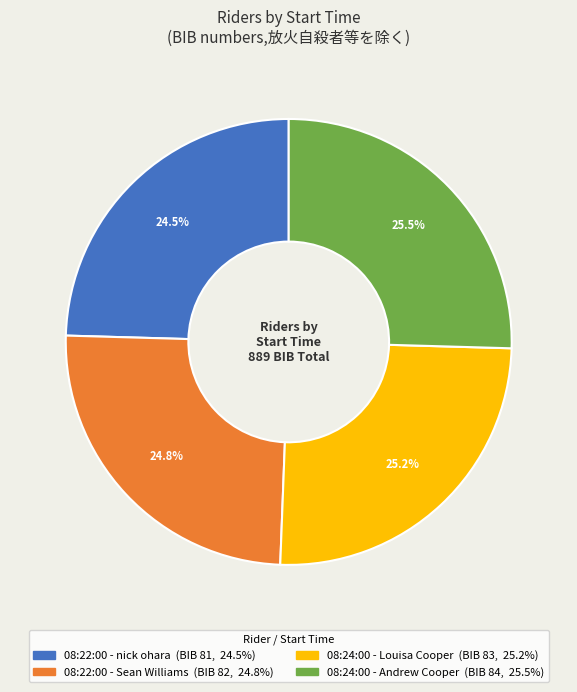

What percentage is NOT represented by 08:24:00 - Andrew Cooper?

74.5%